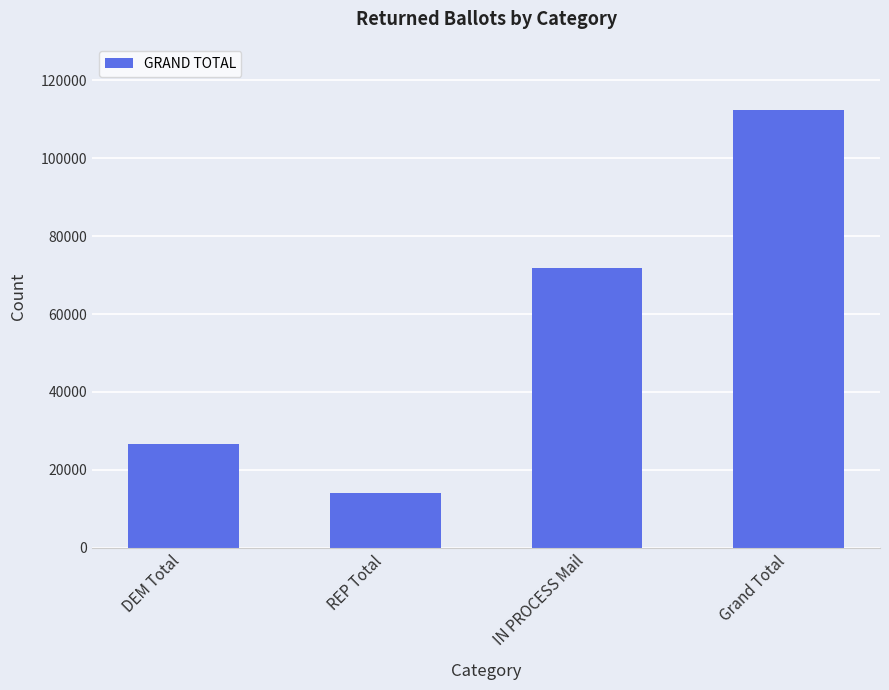

What is the difference between the second highest and minimum values?

57775